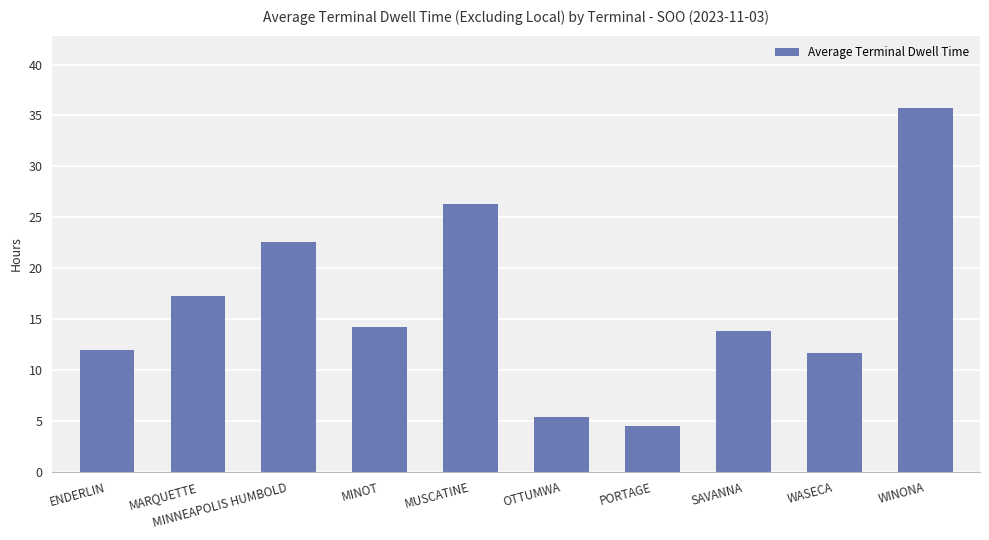

The chart shows a value of 2.3 at OTTUMWA. True or false?

False